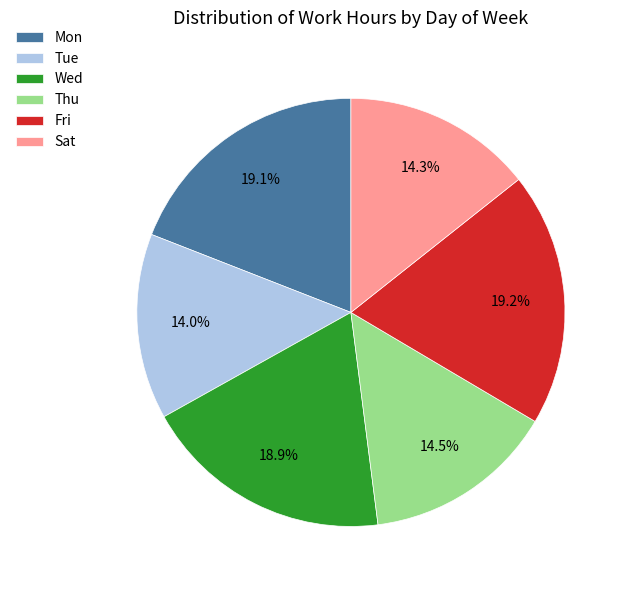

What percentage is NOT represented by Fri?

80.8%